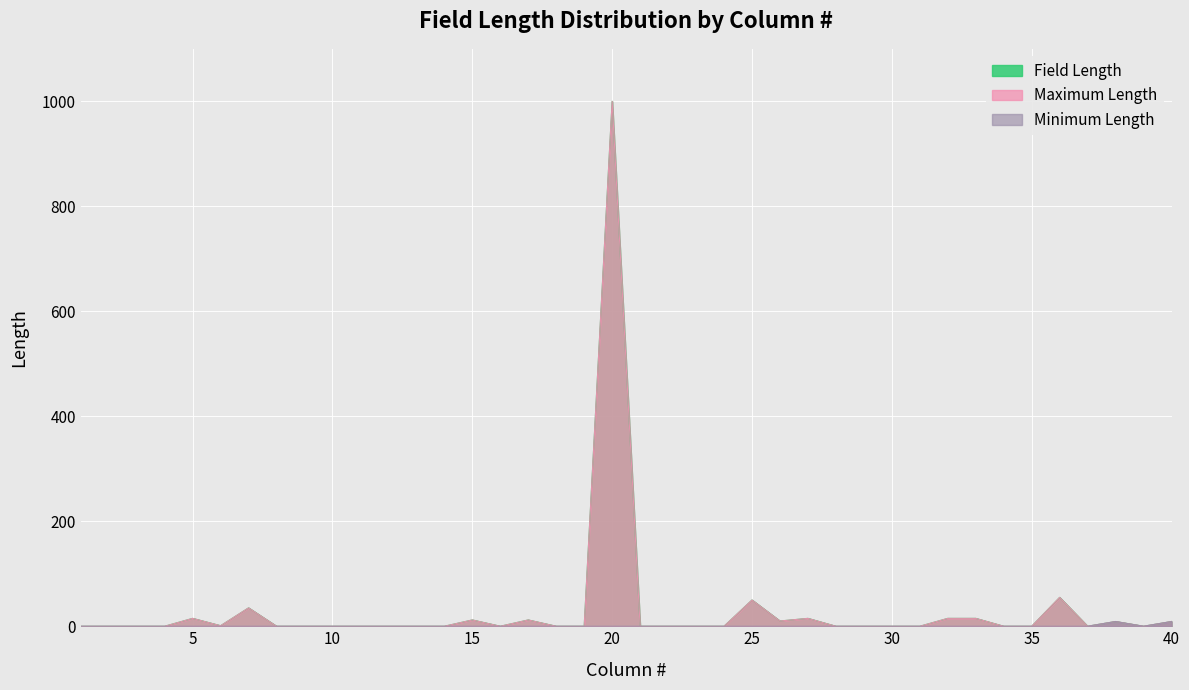

What is the maximum value shown in the chart?

1000